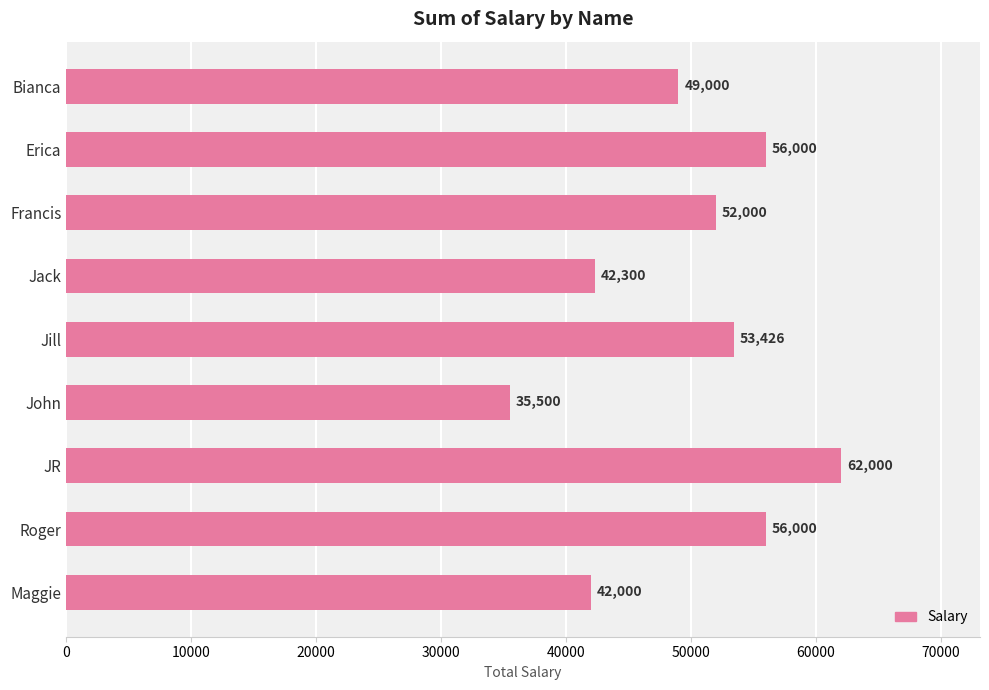

Which label corresponds to the smallest value in the chart?

John